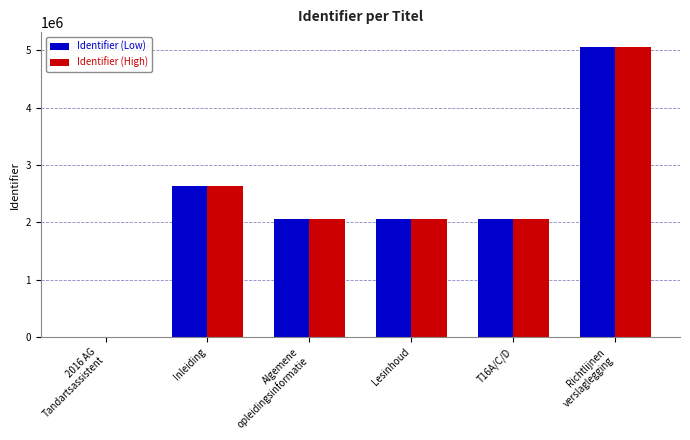

How many groups of bars are there?

6